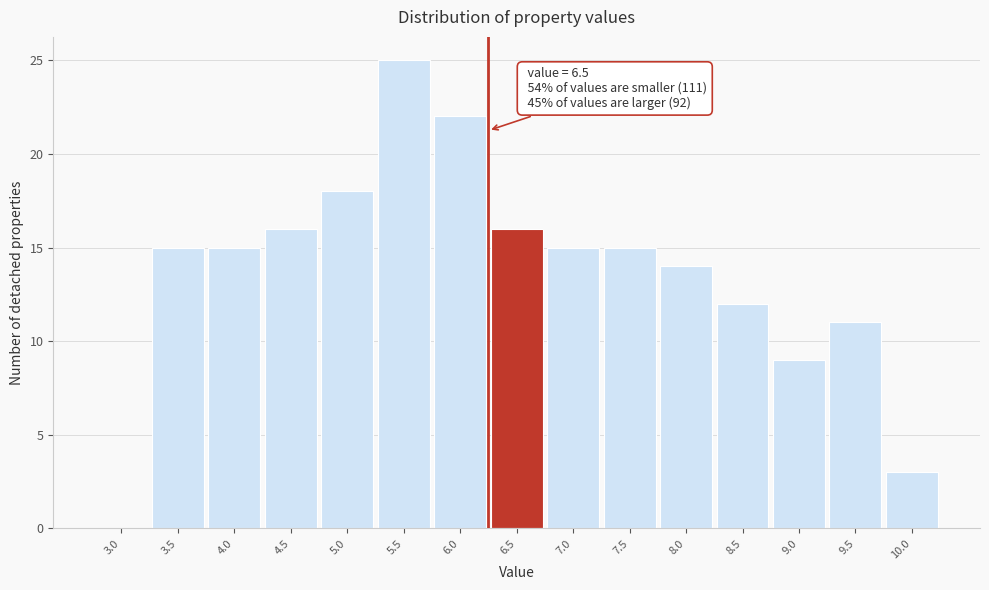

Reading left to right, list all the values displayed in this chart.

3.0=0	3.5=15	4.0=15	4.5=16	5.0=18	5.5=25	6.0=22	6.5=16	7.0=15	7.5=15	8.0=14	8.5=12	9.0=9	9.5=11	10.0=3